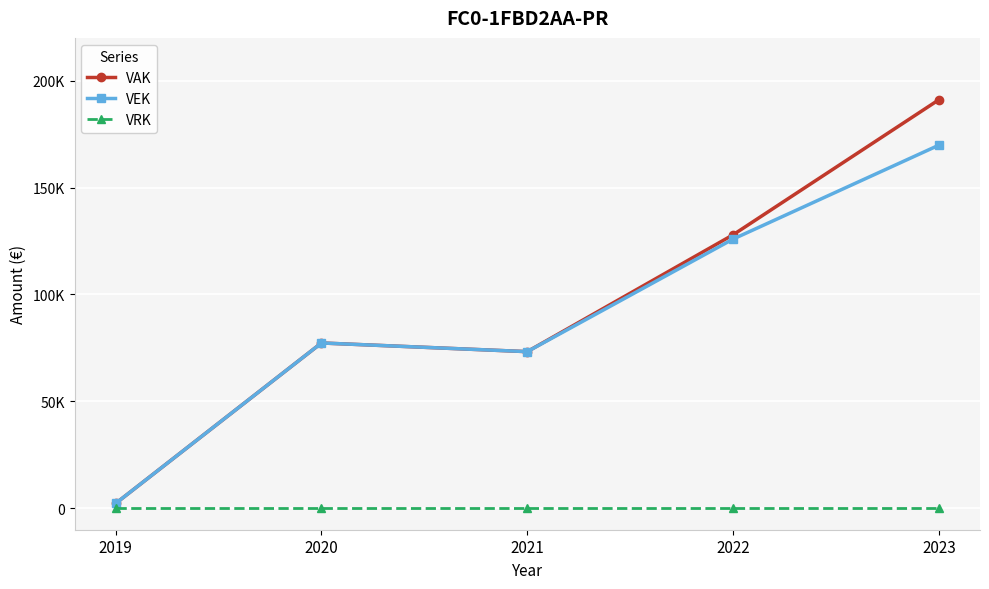

What is the average value of the VEK series?

89730